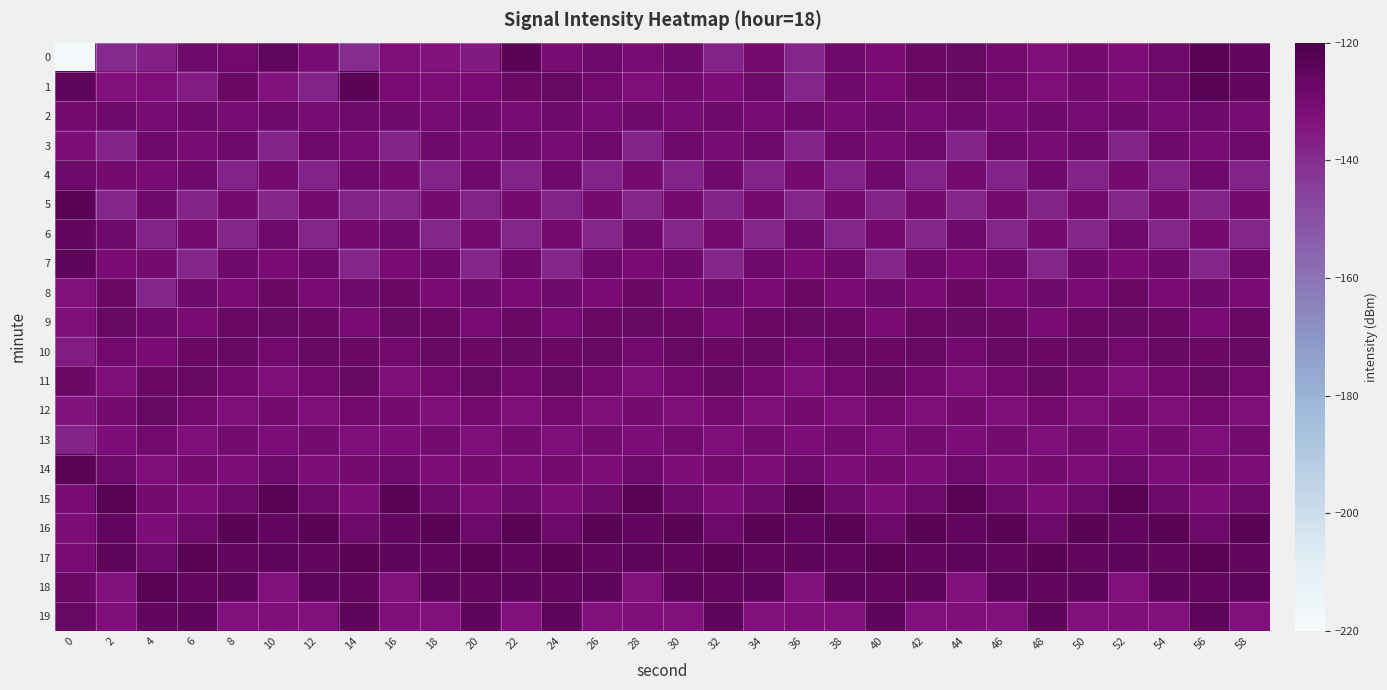

At which category is the sum across all series the highest?

56